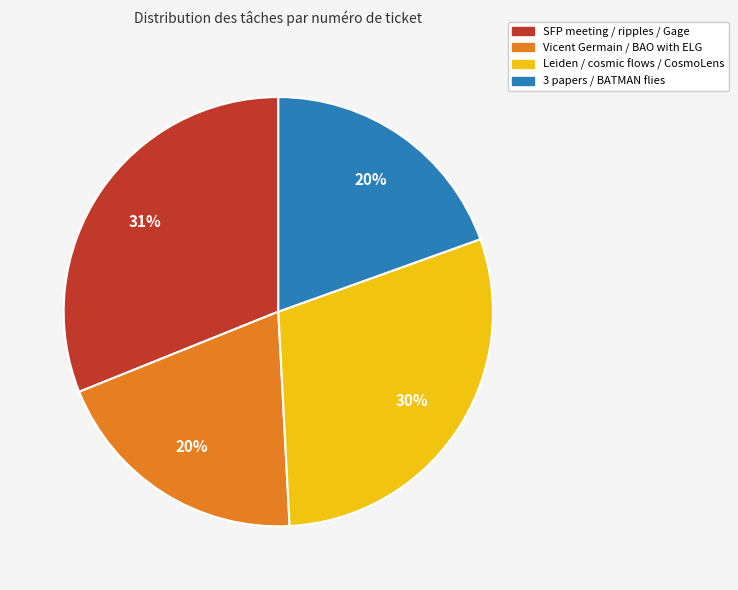

What percentage is the Vicent Germain / BAO with ELG slice, to the nearest percent?

20%